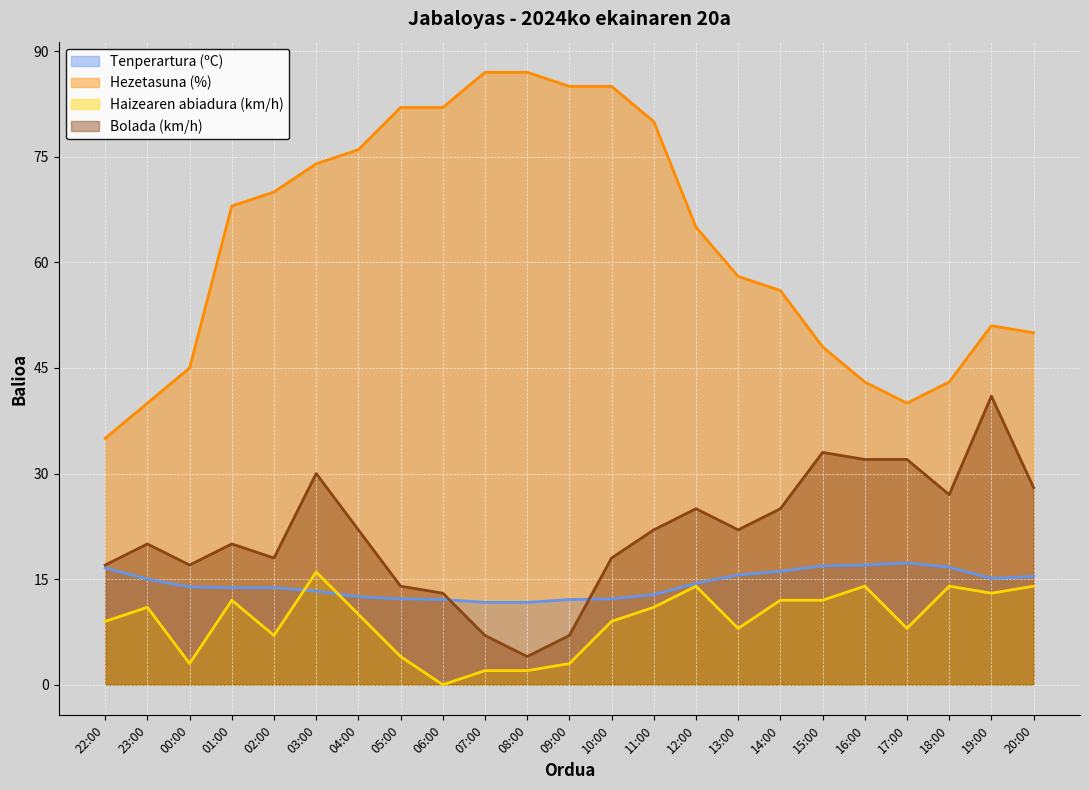

Does the chart display data point markers on the line(s)?

No